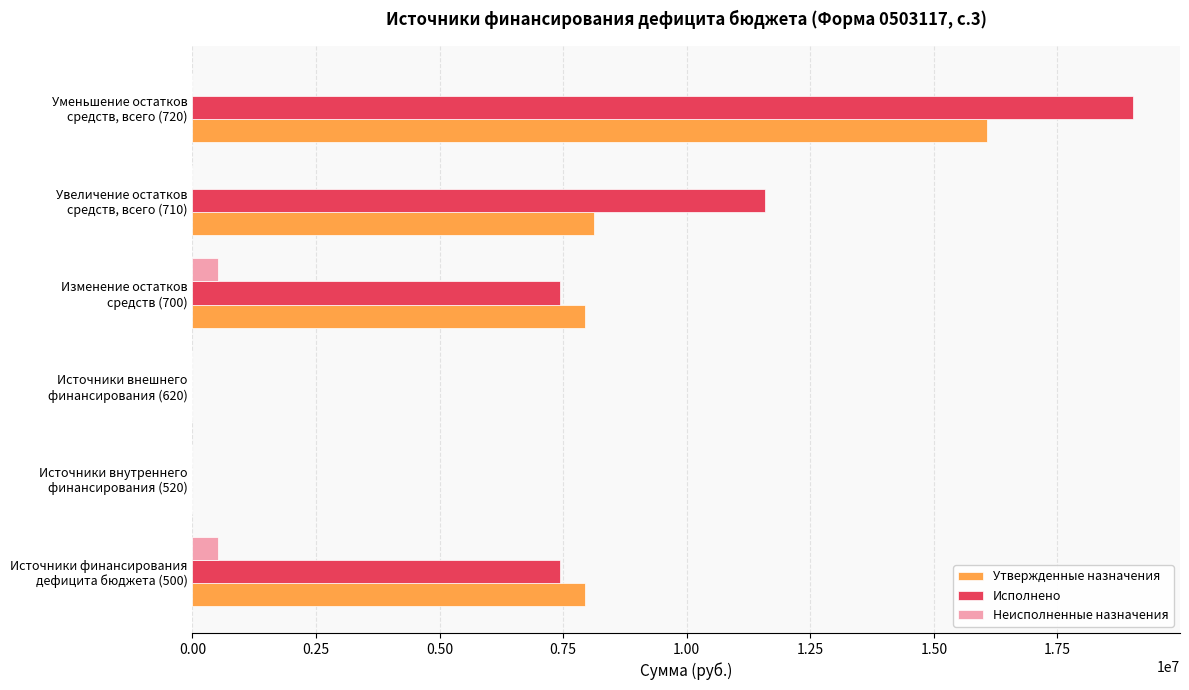

Which series has the largest total across all categories?

Исполнено